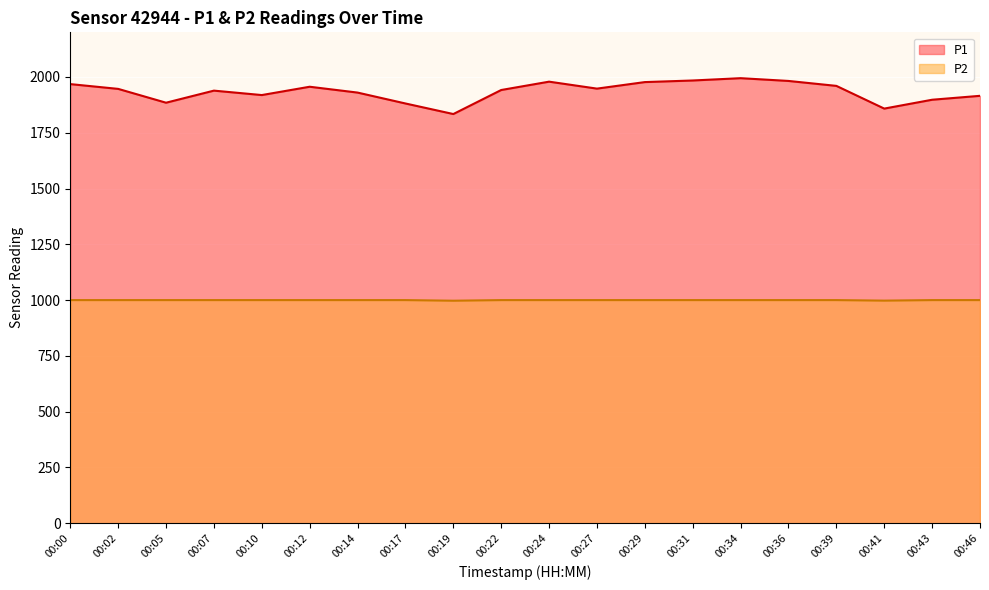

Is it true that P2 equals 999.9 at 00:27?

True